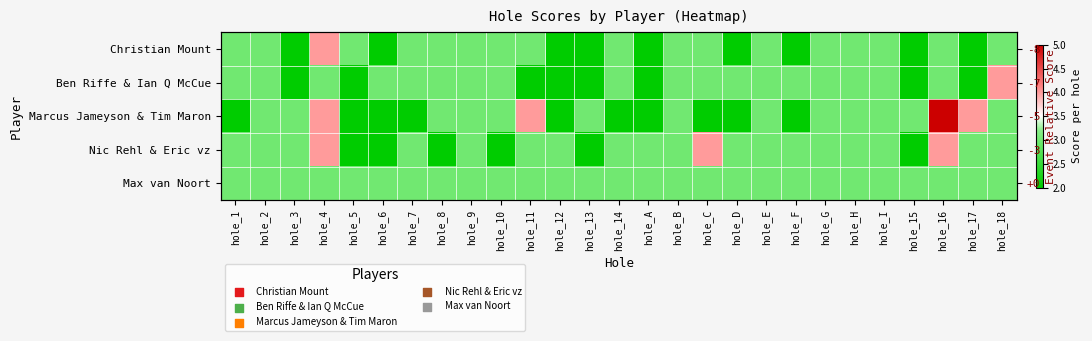

The value of Max van Noort at hole_F is 1. True or false?

False